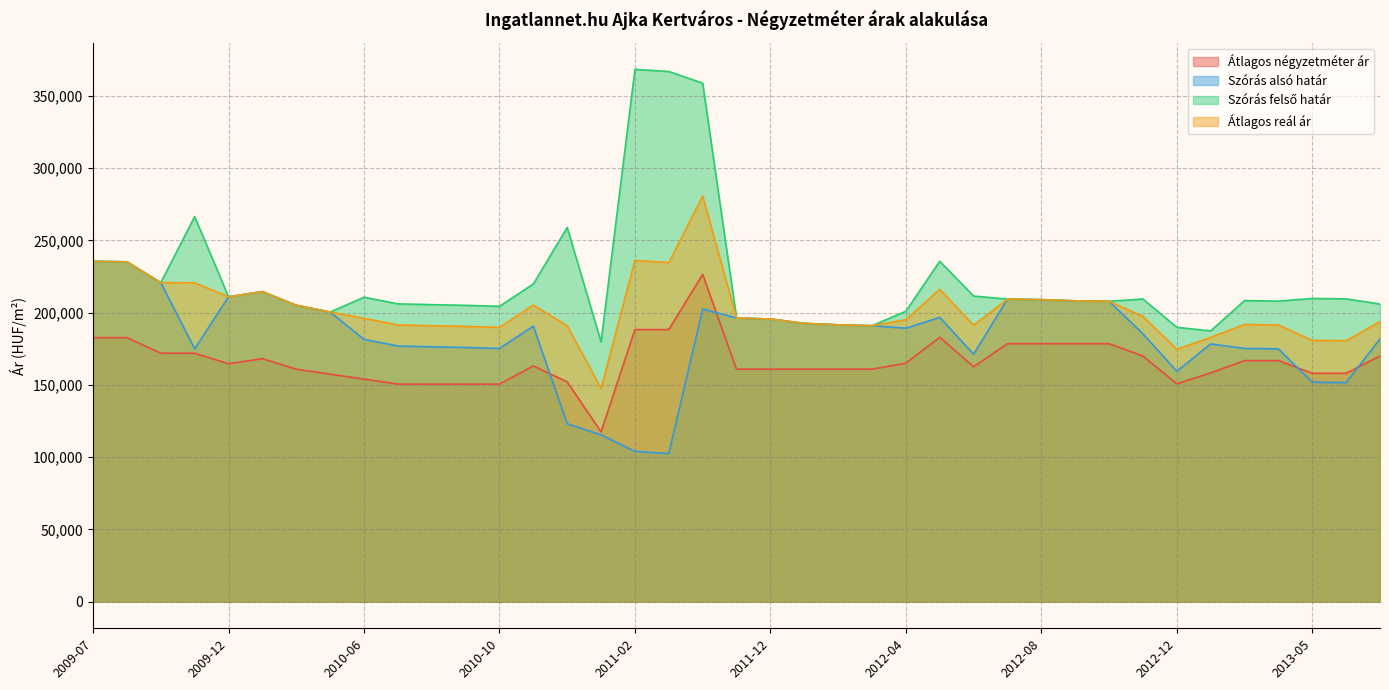

What is the difference between the second highest and second lowest values in the Szórás alsó határ series?

131260